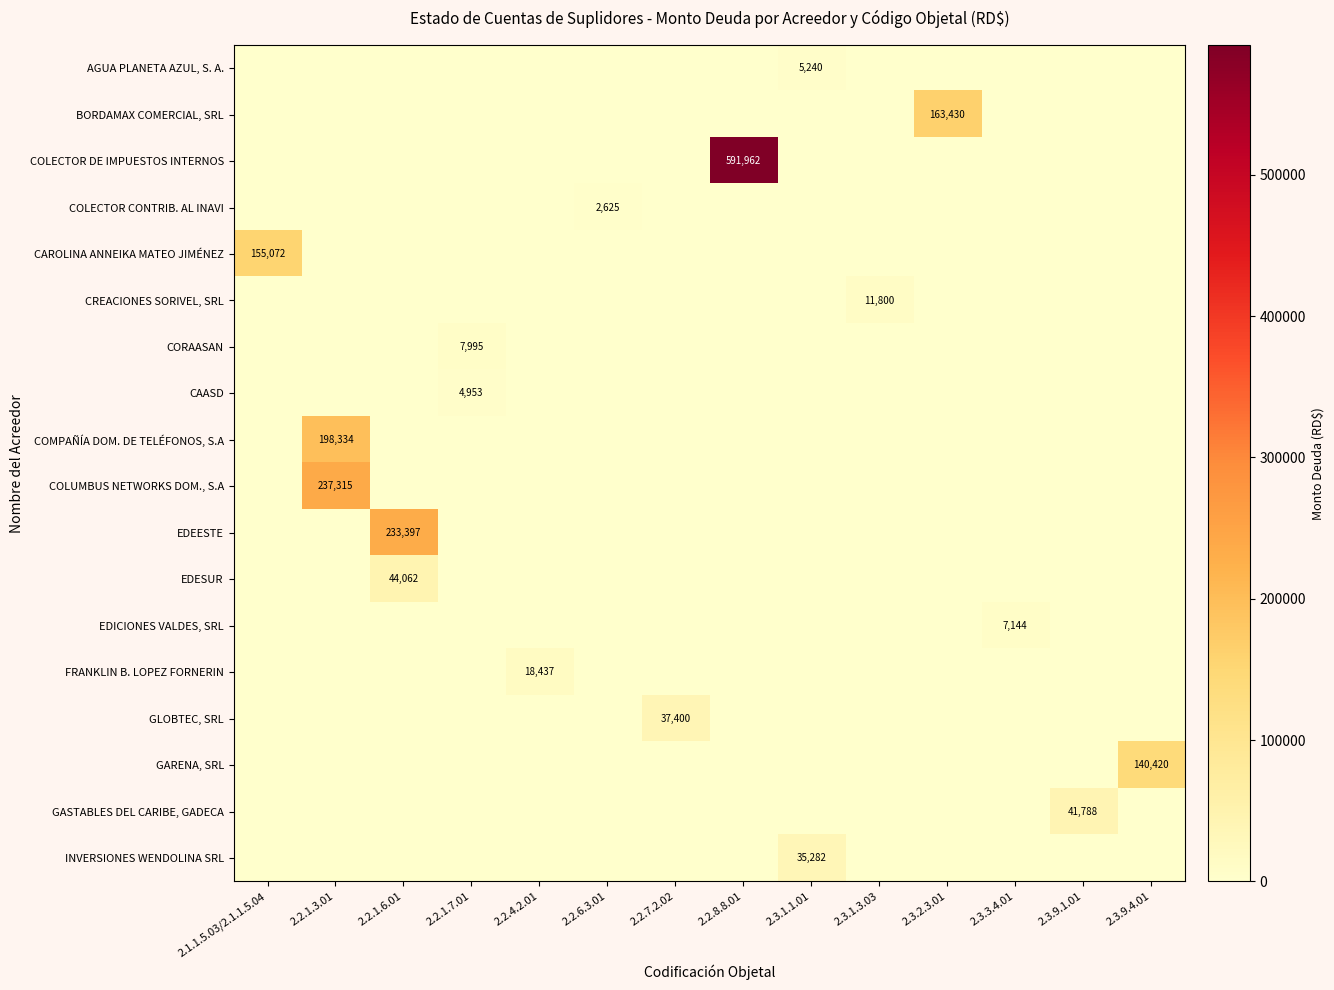

The GLOBTEC, SRL series shows 11417 at 2.2.7.2.02. True or false?

False